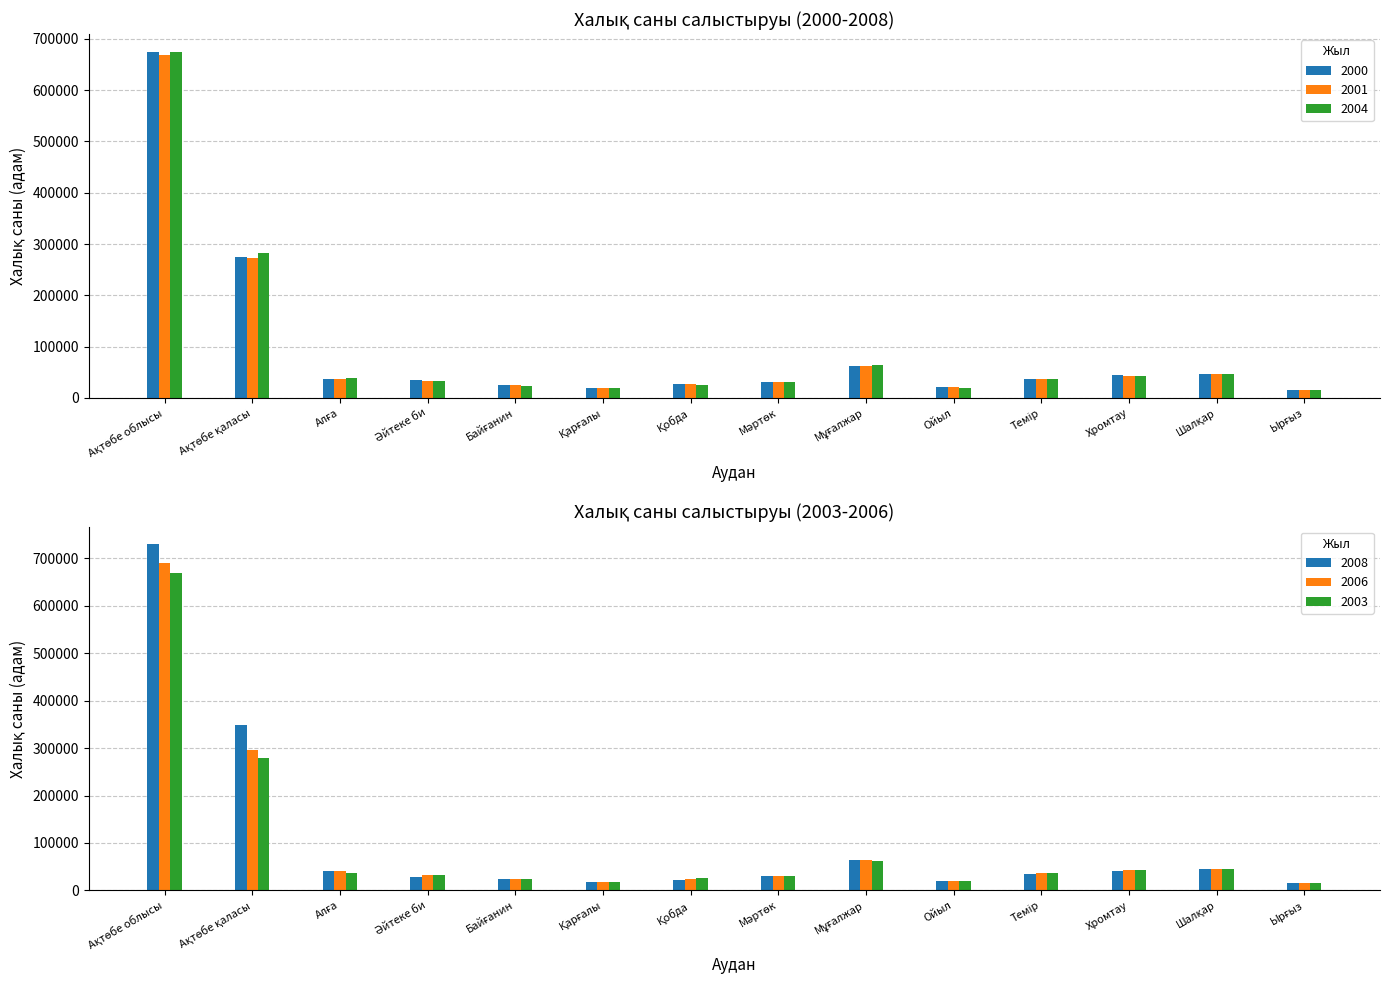

Rank the series by their maximum value, from highest to lowest.

2008, 2006, 2004, 2000, 2003, 2001